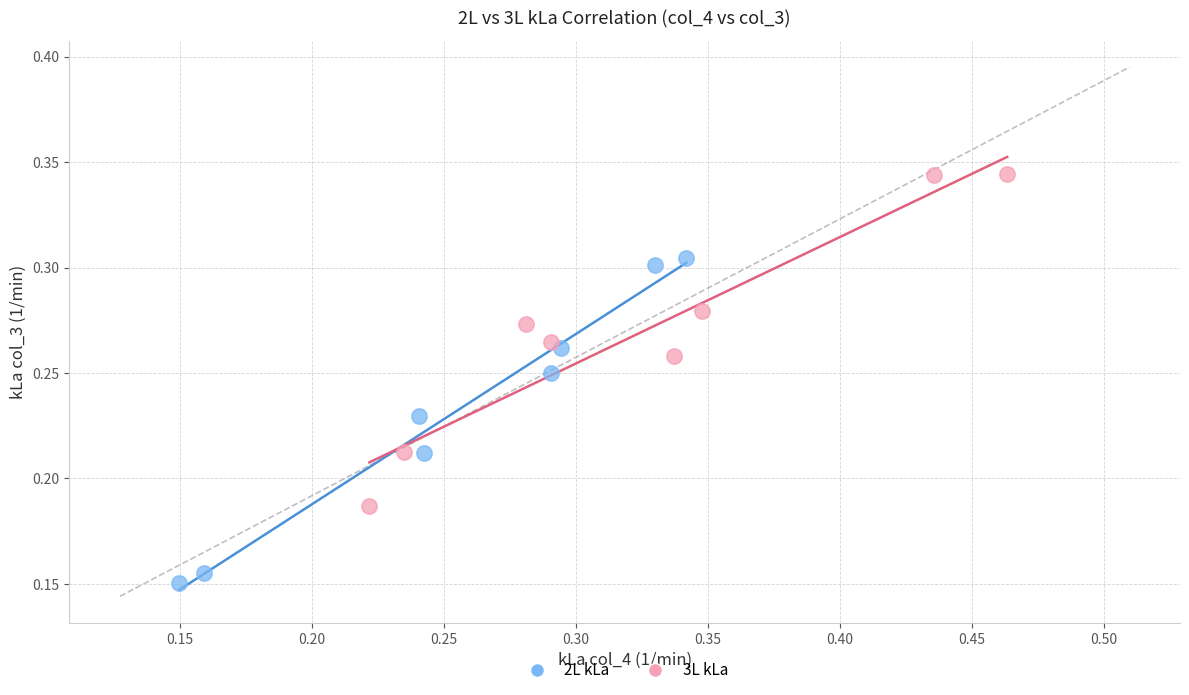

Which series reaches the minimum Y coordinate?

2L kLa